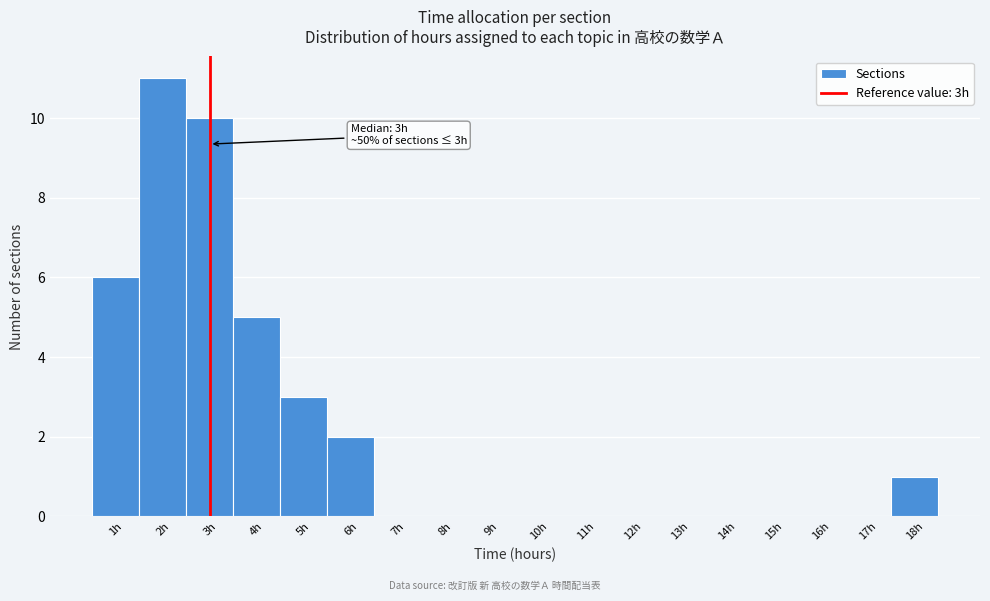

Over which range of the x-axis is the bar tallest?

1.5 to 2.5